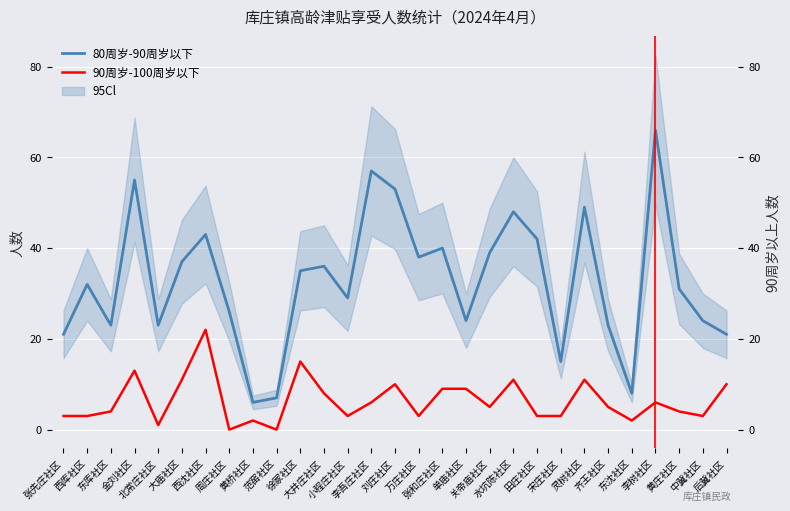

True or false: 80周岁-90周岁以下 and 90周岁-100周岁以下 intersect in this chart.

False